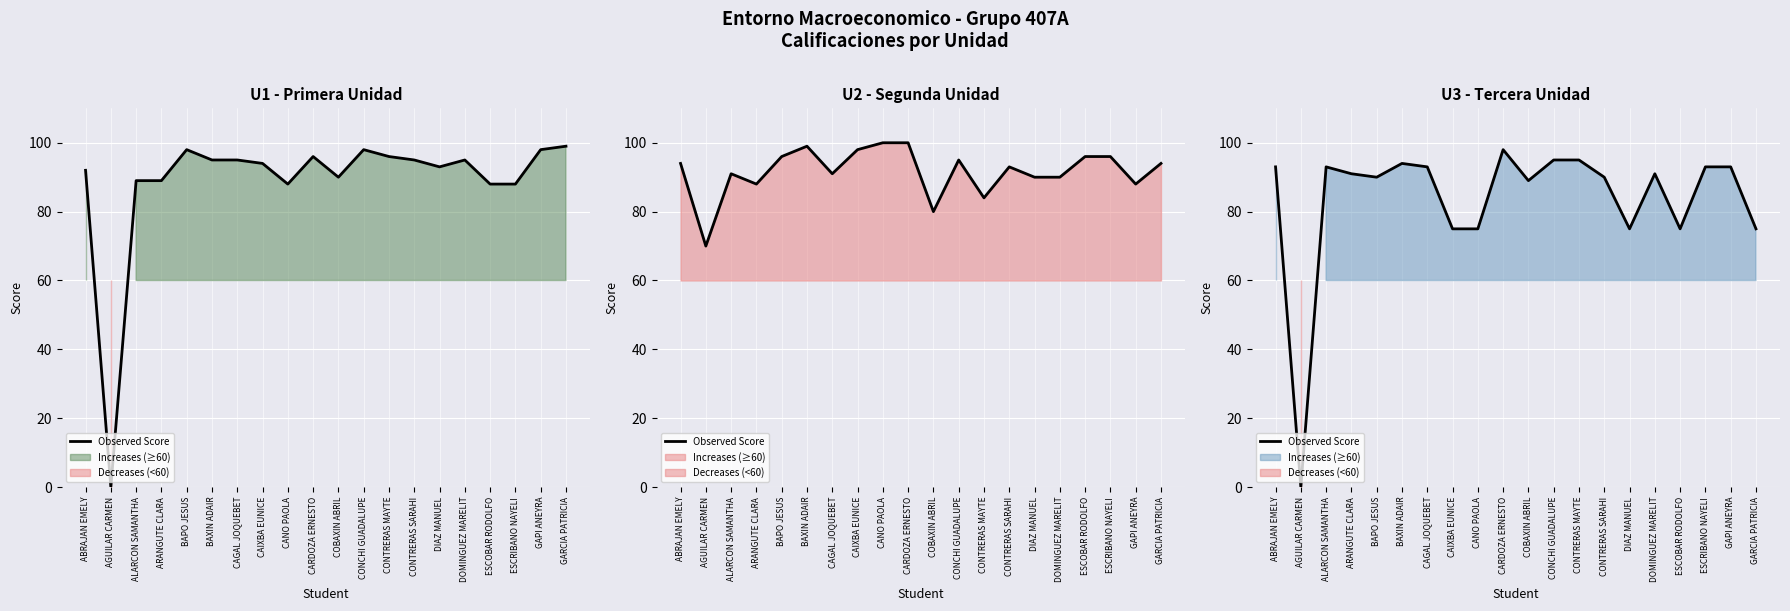

Which label corresponds to the smallest value in the chart?

AGUILAR CARMEN